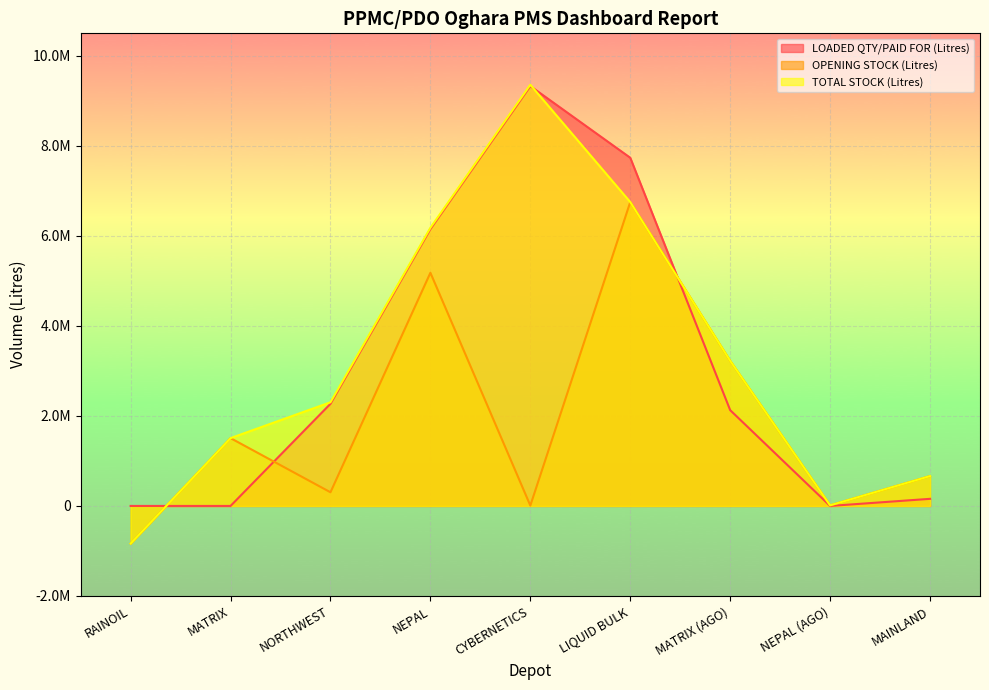

What is the label of the 1st point from the right?

MAINLAND